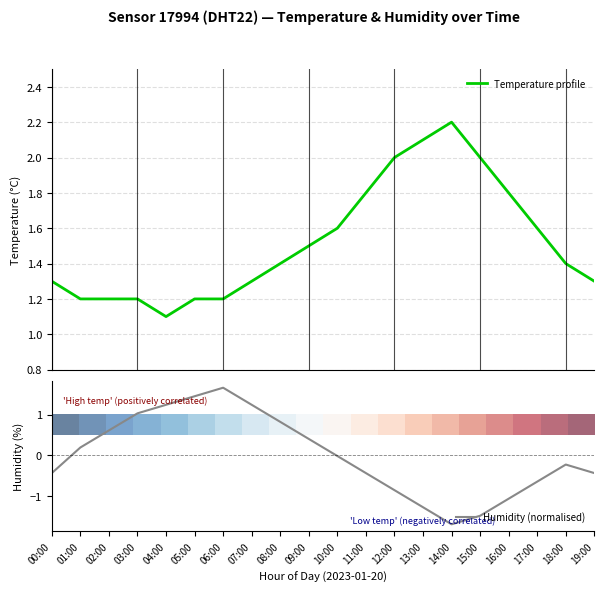

Which category has the highest value in the Humidity (normalised) series?

06:00